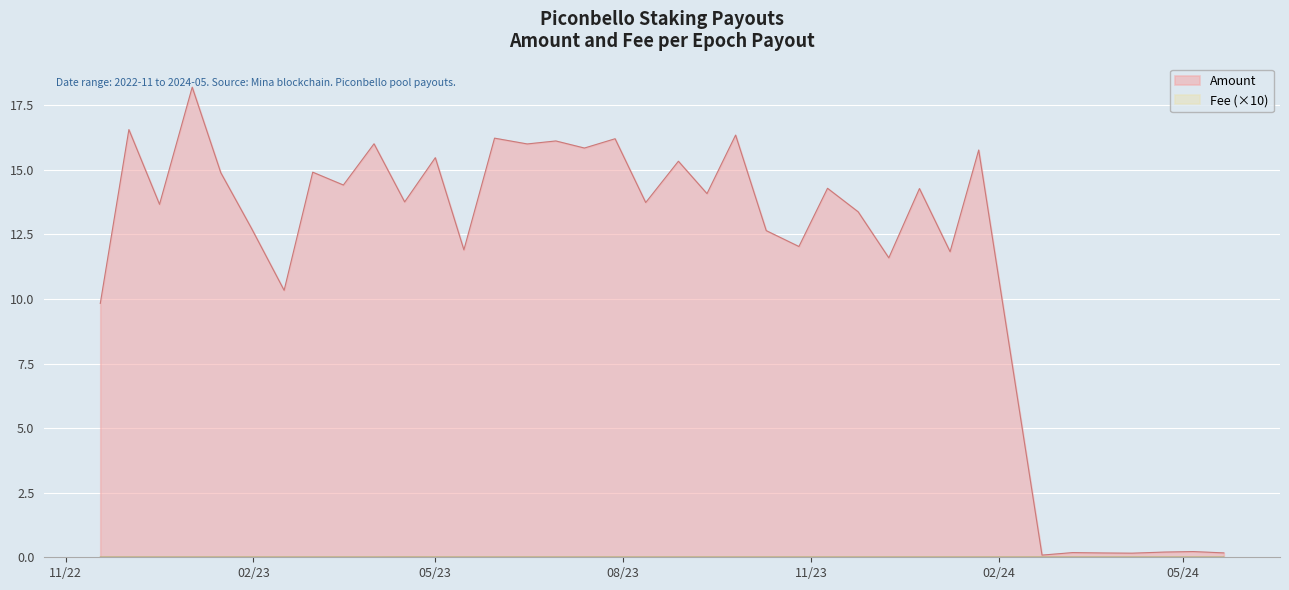

How many lines are shown in the chart?

2